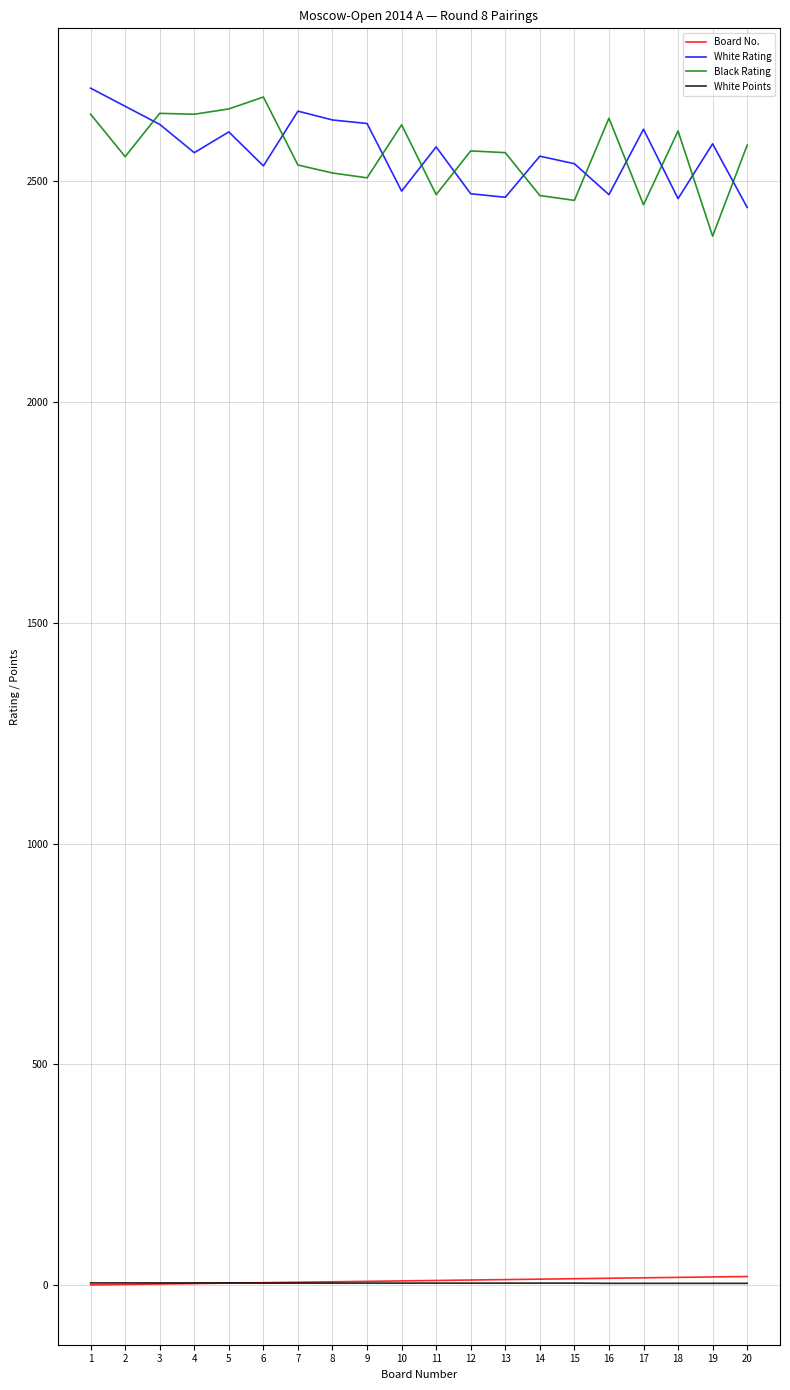

What is the average value of the Board No. series?

10.5